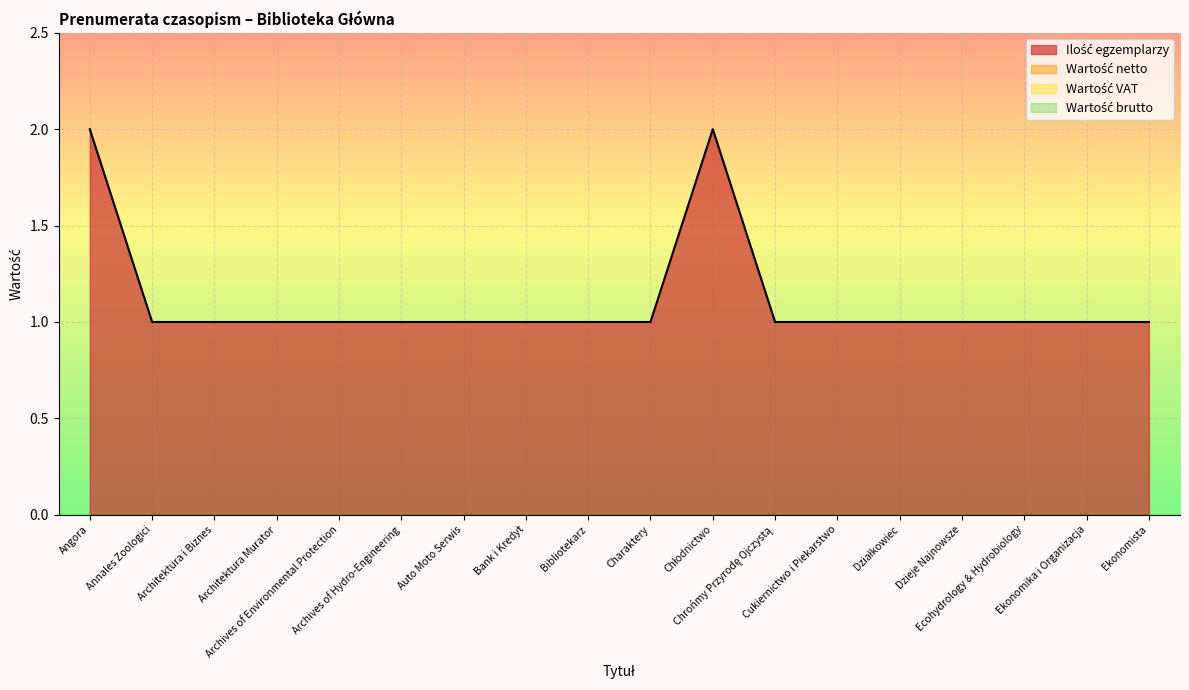

True or false: Wartość brutto and Wartość VAT intersect in this chart.

False